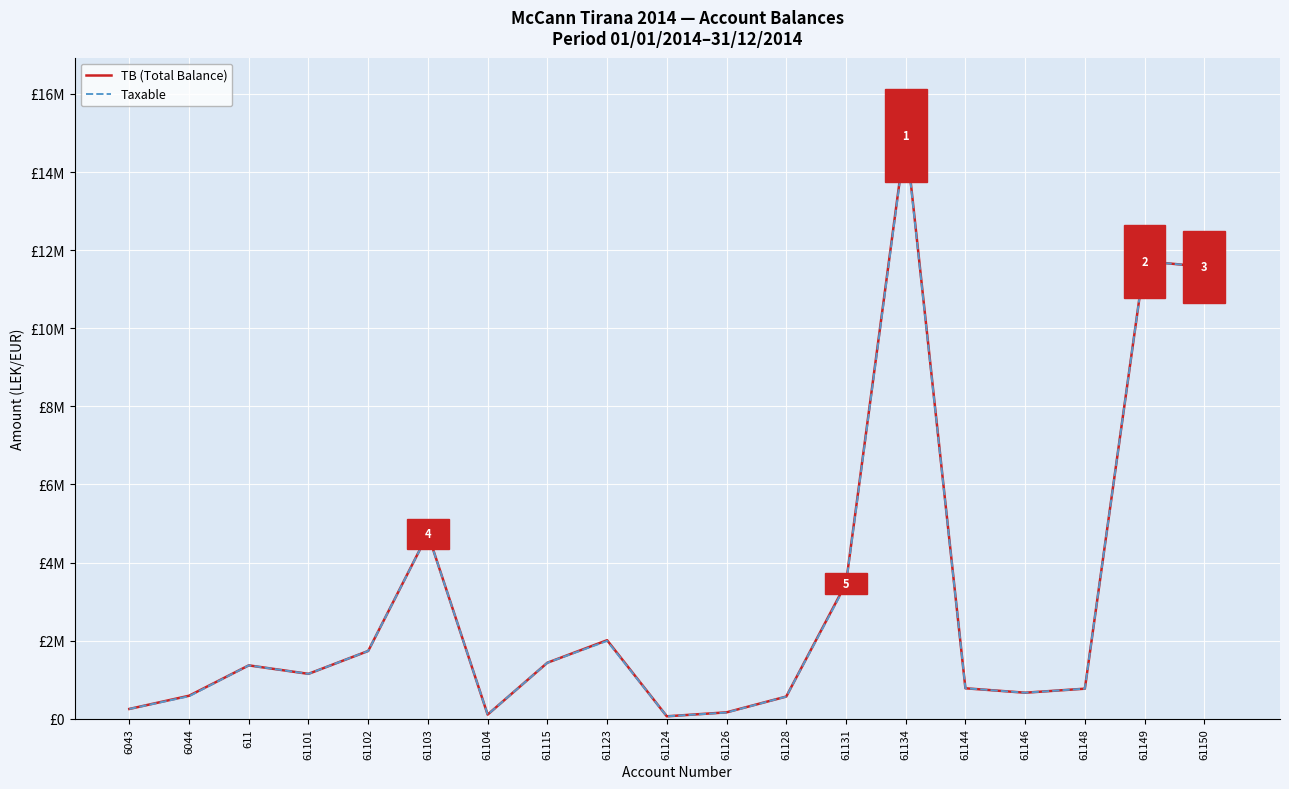

What is the value of the TB (Total Balance) point at the 17th from the left?

769080.9